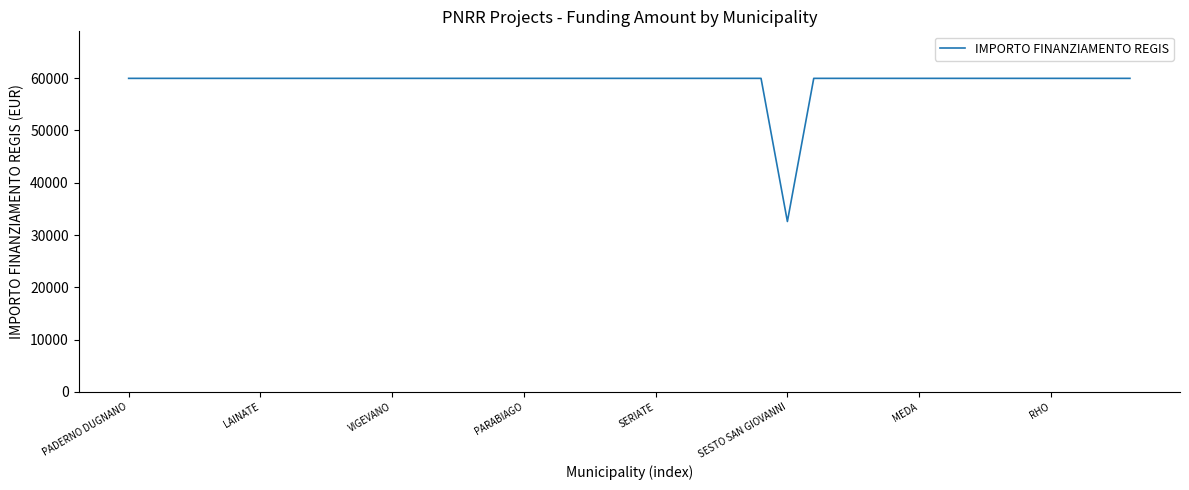

What is the greatest value displayed?

59966